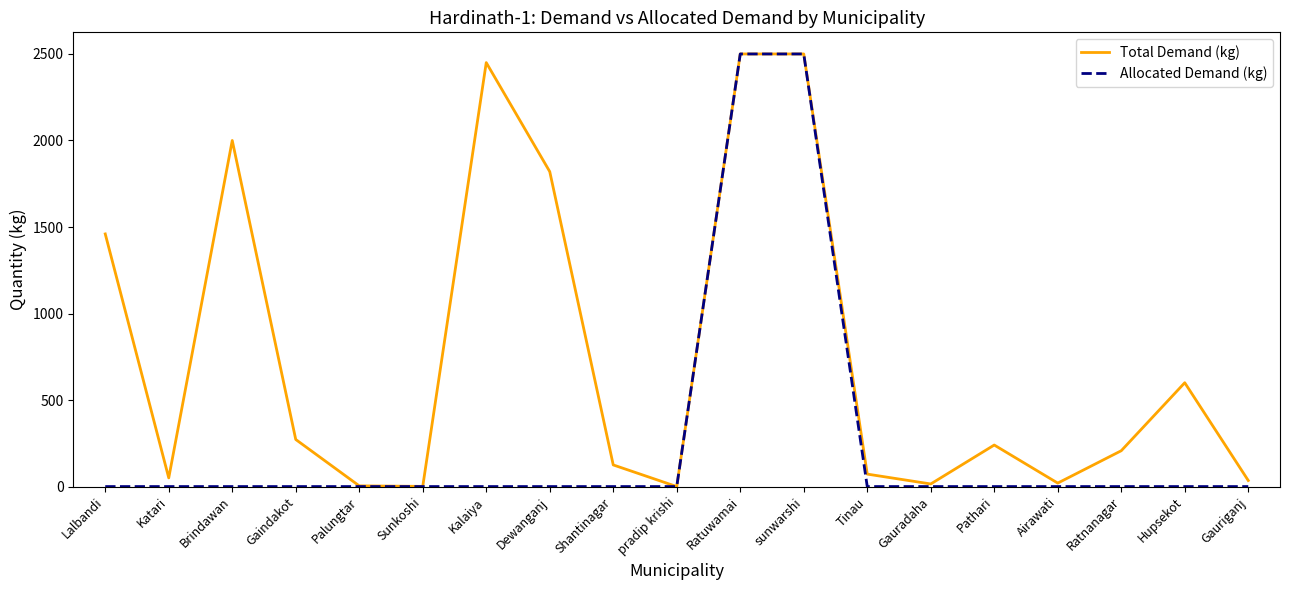

Is it true that Total Demand (kg) equals 3220 at Kalaiya?

False